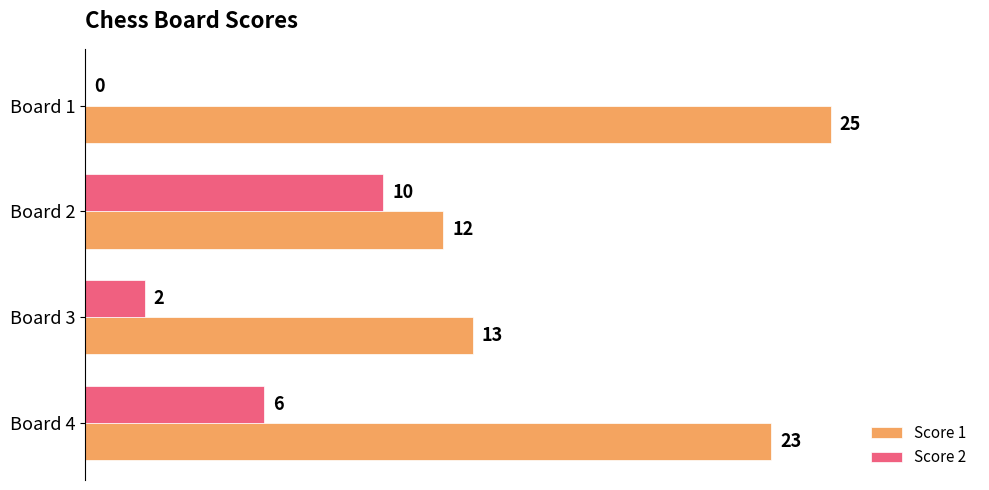

Between Board 1 and Board 2, which series saw the biggest shift?

Score 1